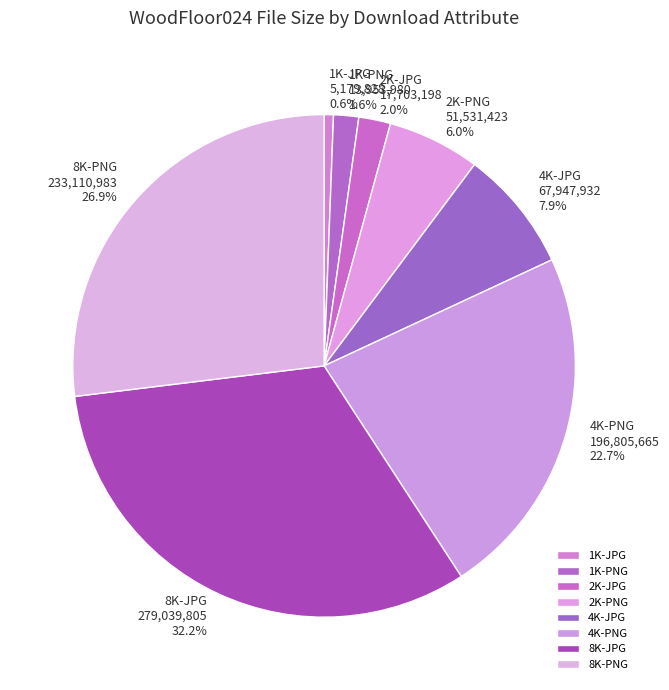

Which has a higher value, 1K-PNG or 8K-JPG?

8K-JPG